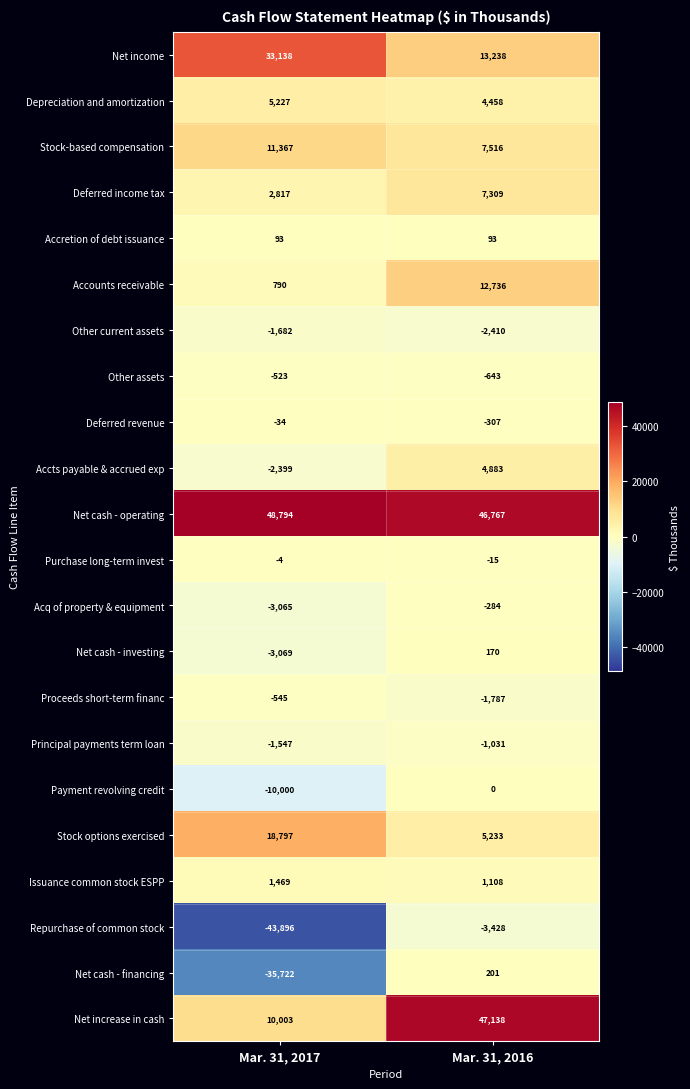

What is the minimum value shown in the chart?

-43896